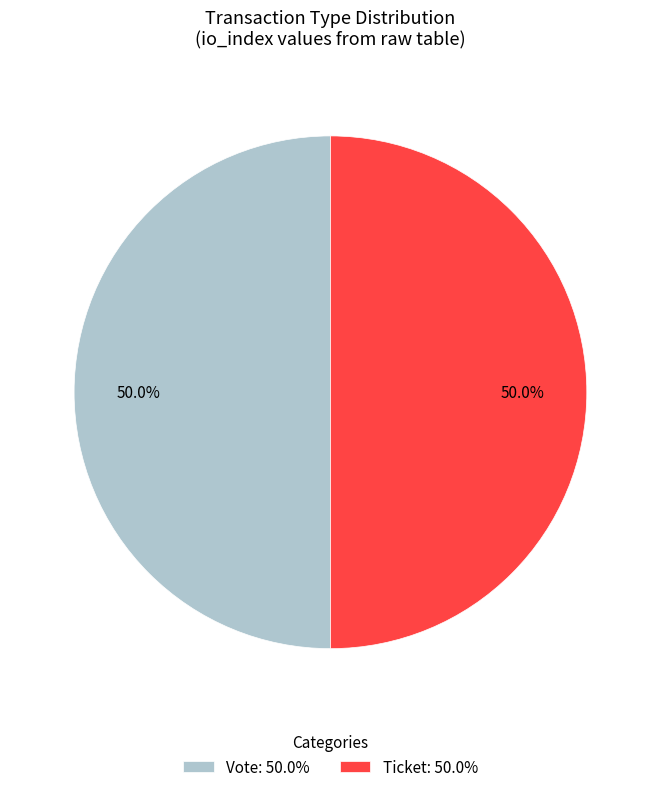

What percentage is NOT represented by Ticket: 50.0%?

50.0%